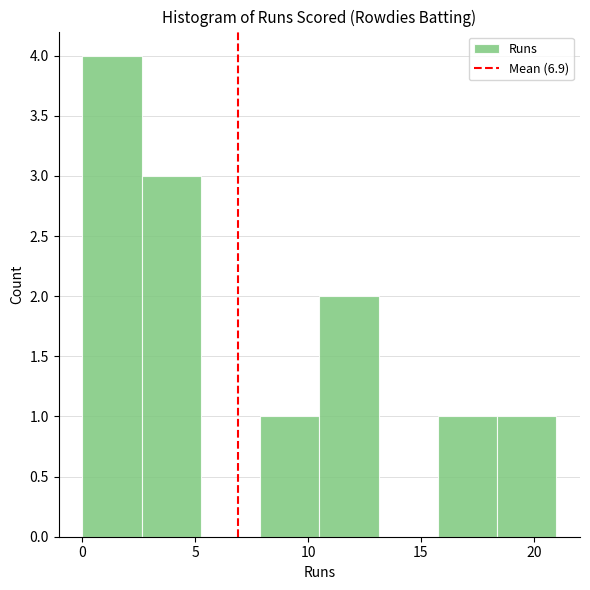

Reading left to right, list every bar in this chart as the range it spans on the x-axis followed by its height. Neither the bar edges nor the heights are printed on the chart, so give them approximately, as read against the axes.

0.0 to 2.5: 4
2.5 to 5.5: 3
5.5 to 8.0: 0
8.0 to 10.5: 1
10.5 to 13.0: 2
13.0 to 16.0: 0
16.0 to 18.5: 1
18.5 to 21.0: 1